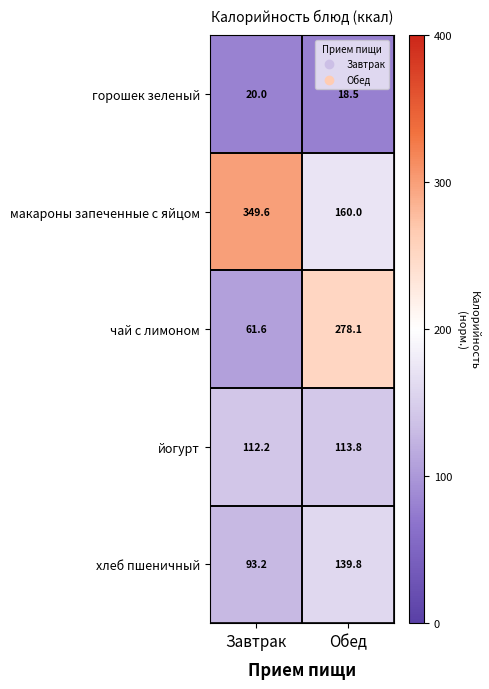

What is the greatest value displayed?

349.6